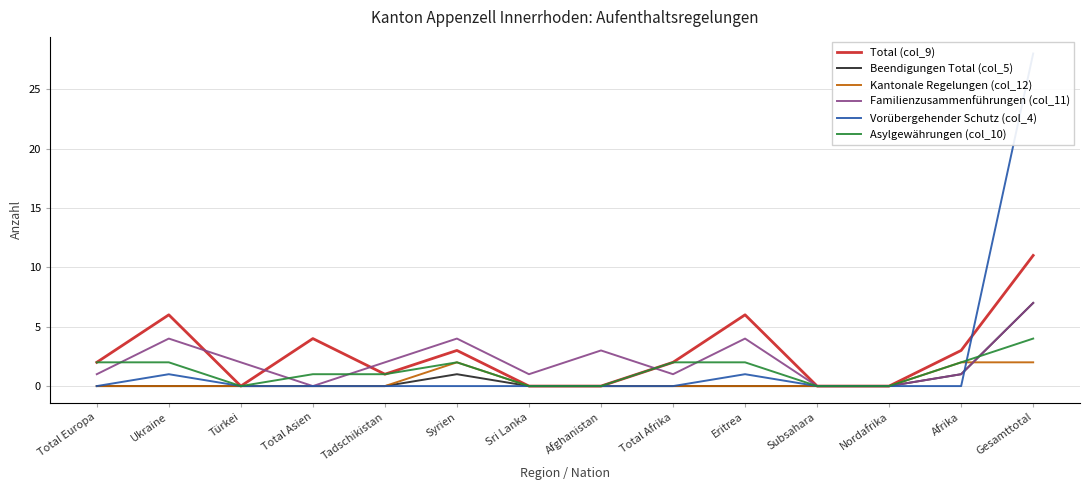

Reading left to right, what are all the values shown in this chart?

Total (col_9): Gesamttotal=11	Afrika=3	Nordafrika=0	Subsahara=0	Eritrea=6	Total Afrika=2	Afghanistan=0	Sri Lanka=0	Syrien=3	Tadschikistan=1	Total Asien=4	Türkei=0	Ukraine=6	Total Europa=2
Beendigungen Total (col_5): Gesamttotal=7	Afrika=1	Nordafrika=0	Subsahara=0	Eritrea=0	Total Afrika=0	Afghanistan=0	Sri Lanka=0	Syrien=1	Tadschikistan=0	Total Asien=0	Türkei=0	Ukraine=0	Total Europa=0
Kantonale Regelungen (col_12): Gesamttotal=2	Afrika=2	Nordafrika=0	Subsahara=0	Eritrea=0	Total Afrika=0	Afghanistan=0	Sri Lanka=0	Syrien=2	Tadschikistan=0	Total Asien=0	Türkei=0	Ukraine=0	Total Europa=0
Familienzusammenführungen (col_11): Gesamttotal=7	Afrika=1	Nordafrika=0	Subsahara=0	Eritrea=4	Total Afrika=1	Afghanistan=3	Sri Lanka=1	Syrien=4	Tadschikistan=2	Total Asien=0	Türkei=2	Ukraine=4	Total Europa=1
Vorübergehender Schutz (col_4): Gesamttotal=28	Afrika=0	Nordafrika=0	Subsahara=0	Eritrea=1	Total Afrika=0	Afghanistan=0	Sri Lanka=0	Syrien=0	Tadschikistan=0	Total Asien=0	Türkei=0	Ukraine=1	Total Europa=0
Asylgewährungen (col_10): Gesamttotal=4	Afrika=2	Nordafrika=0	Subsahara=0	Eritrea=2	Total Afrika=2	Afghanistan=0	Sri Lanka=0	Syrien=2	Tadschikistan=1	Total Asien=1	Türkei=0	Ukraine=2	Total Europa=2